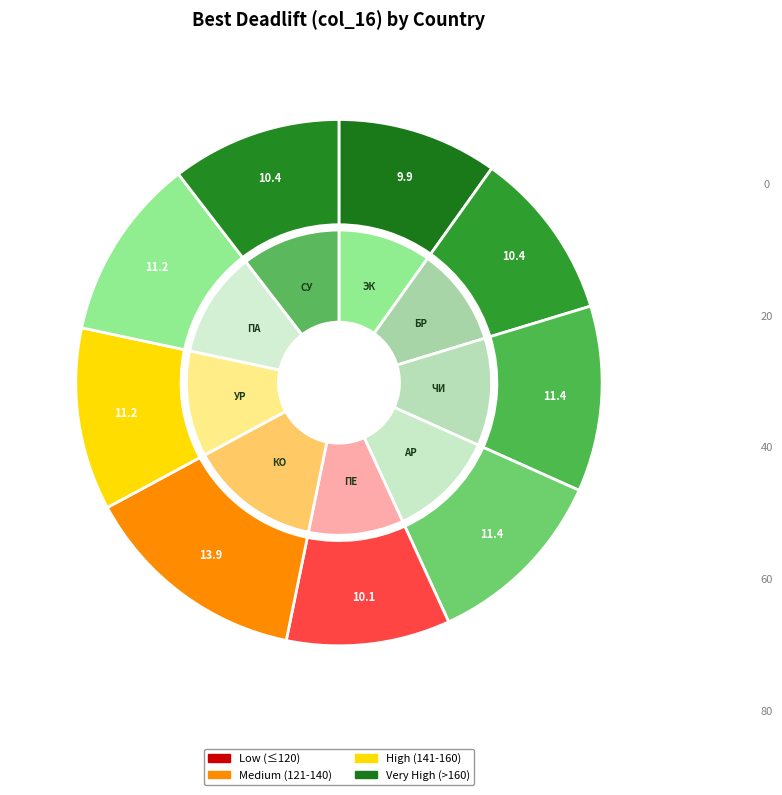

To the nearest percent, what is the combined percentage of Бразилия and Парагвай?

22%